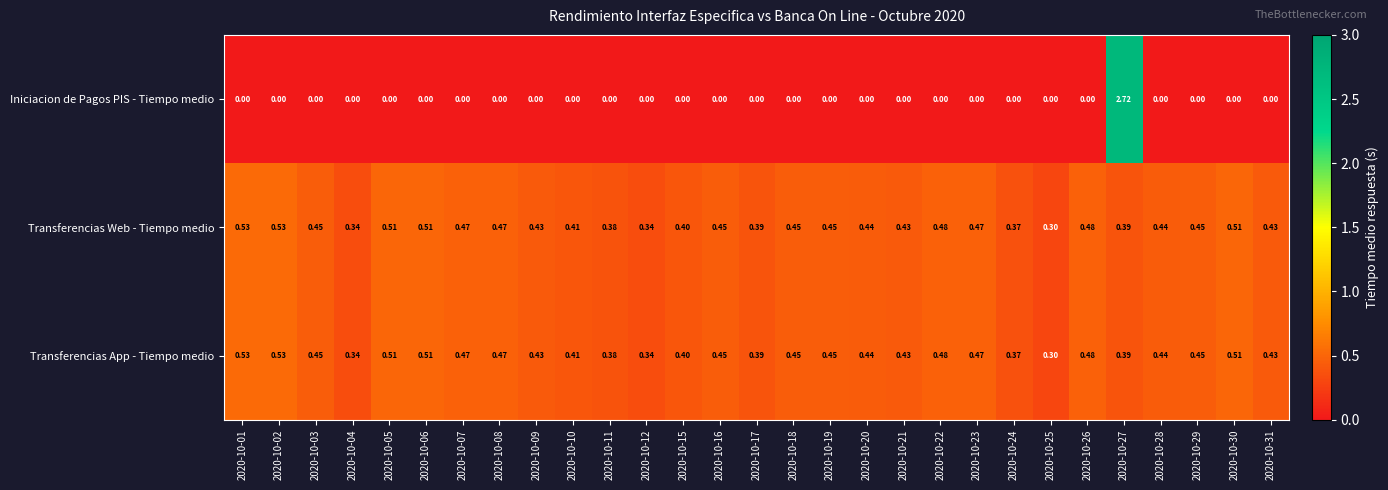

What is the total value across all series at 2020-10-19?

0.9